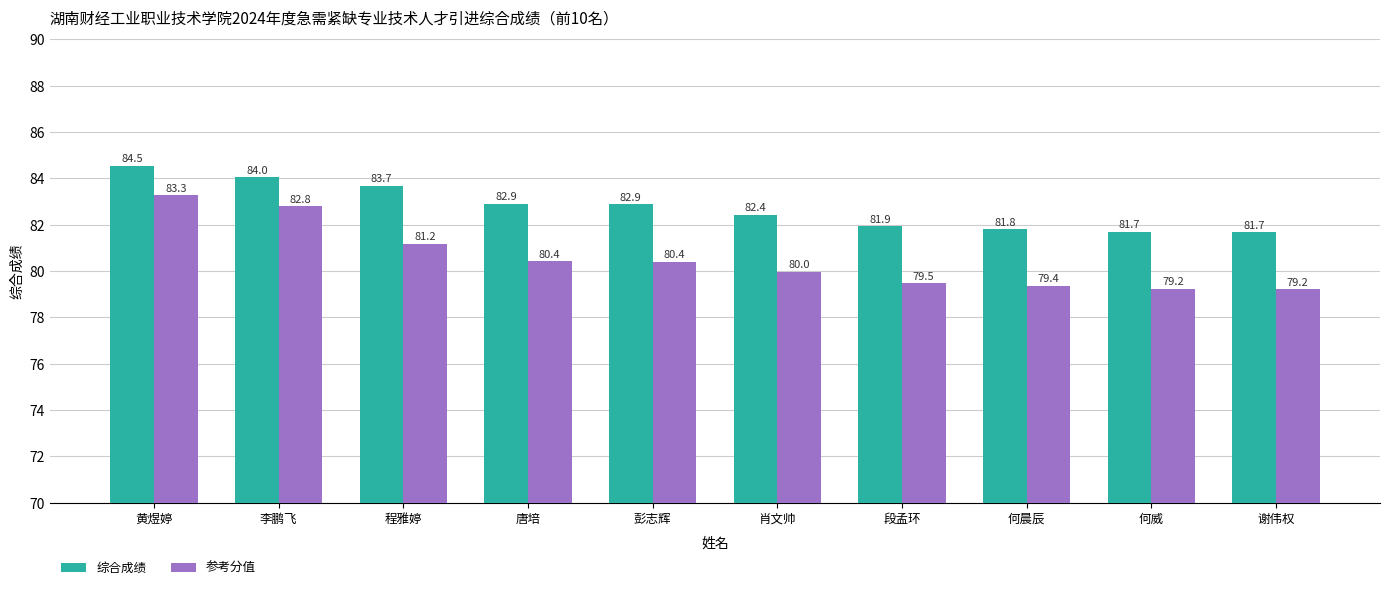

Which series has the widest spread of values?

参考分值